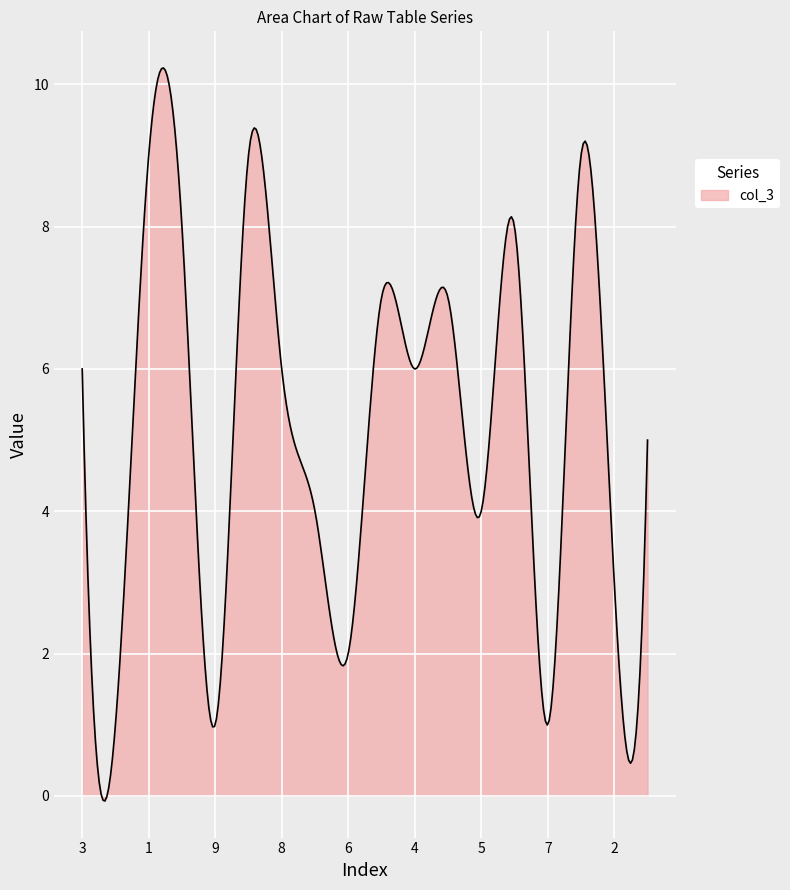

What is the smallest value displayed?

-0.1